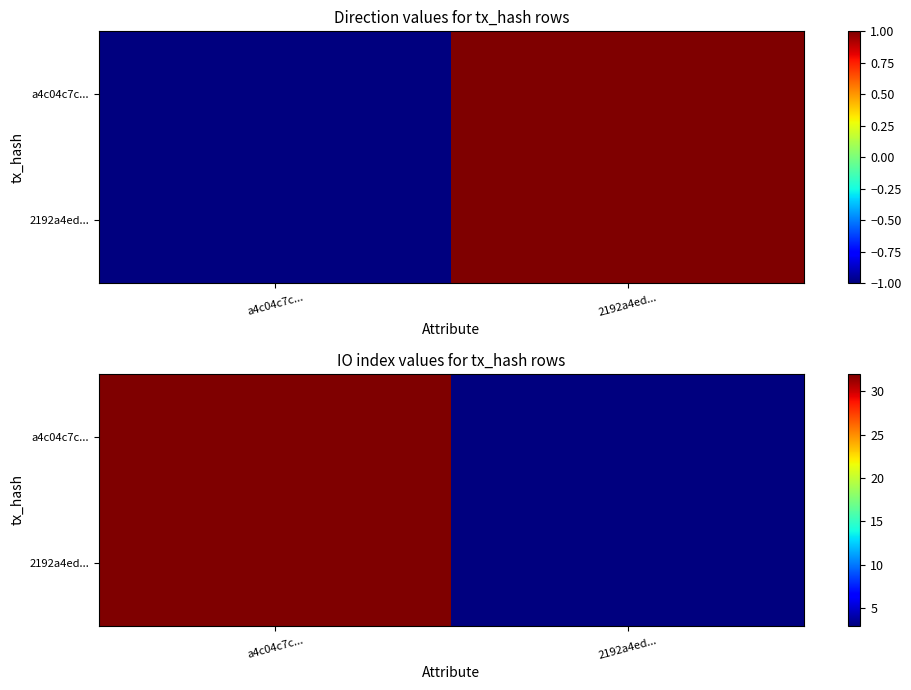

The a4c04c7c... series shows 3 at 2192a4ed.... True or false?

True